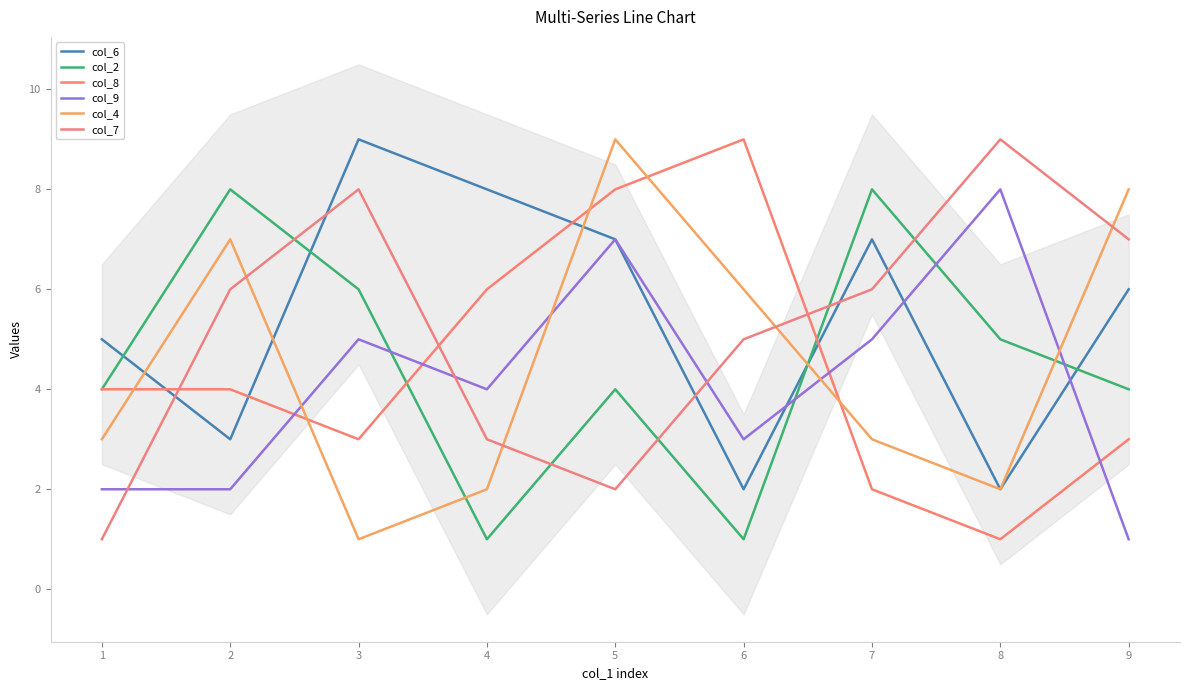

How many interior local peaks does the col_4 series have?

2